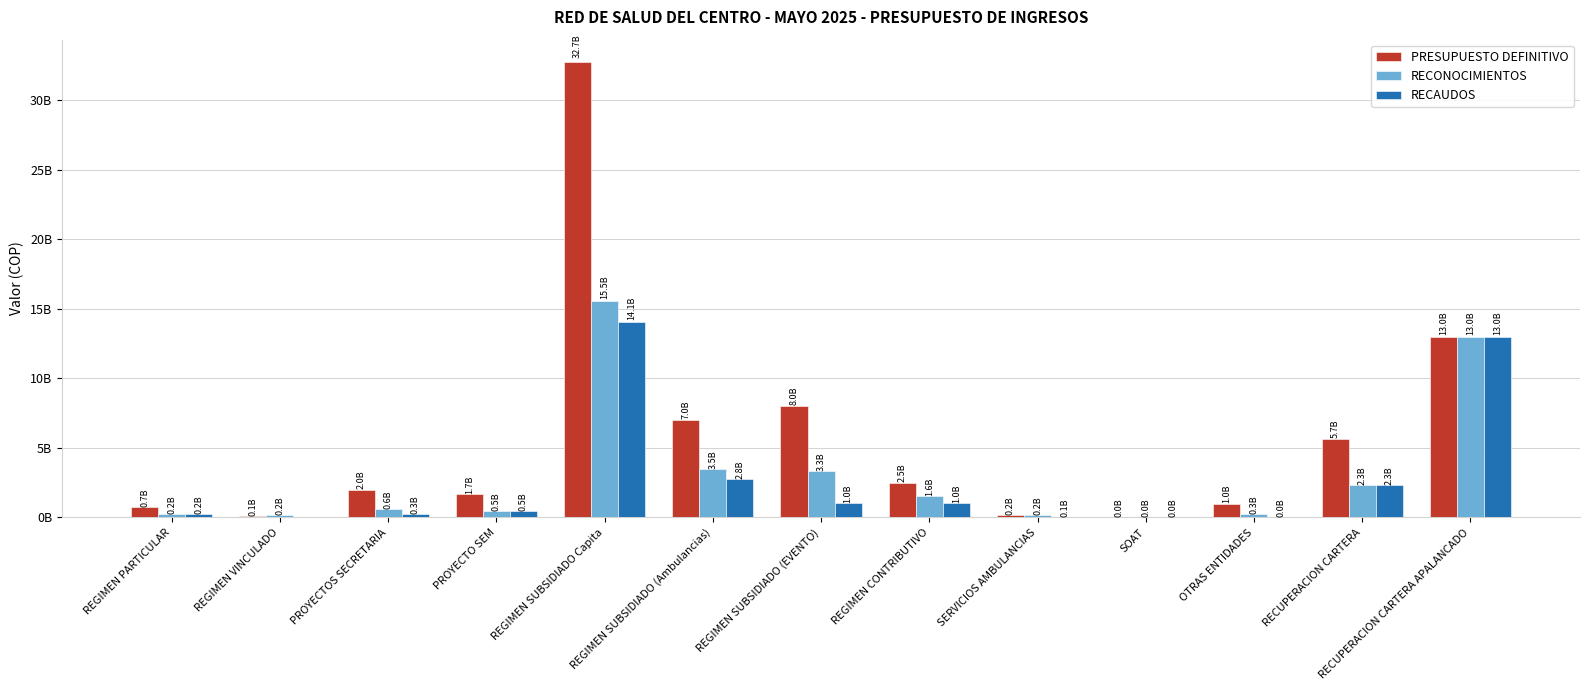

What is the difference between the second highest and second lowest values in the RECONOCIMIENTOS series?

12796464294